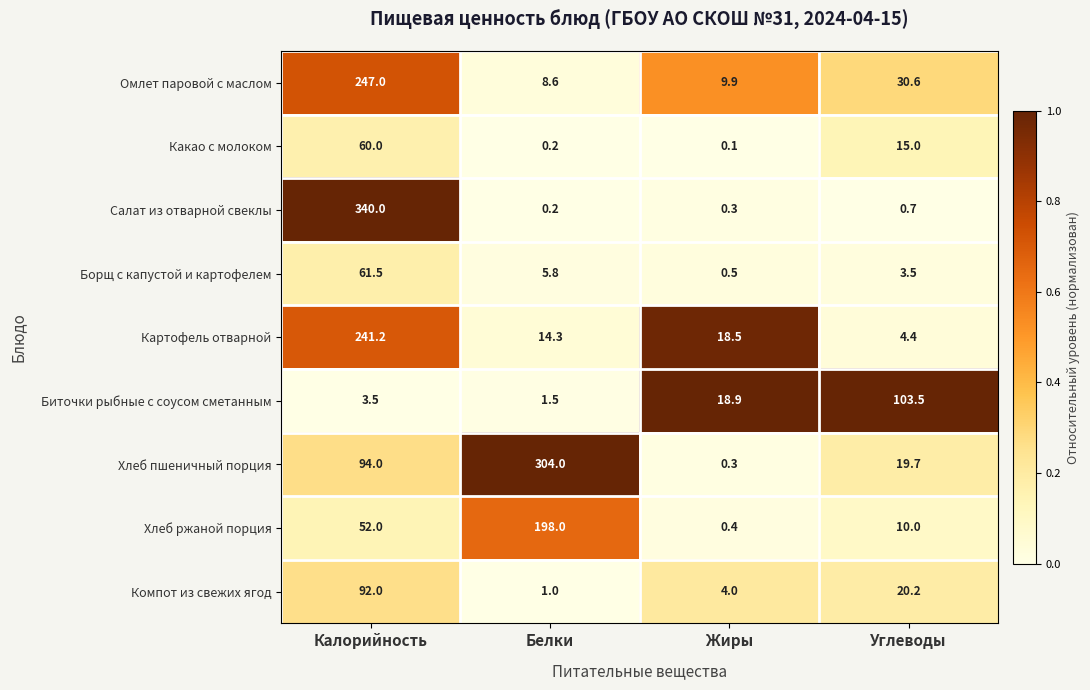

At Углеводы, list the series in order from largest to smallest.

Биточки рыбные с соусом сметанным, Омлет паровой с маслом, Компот из свежих ягод, Хлеб пшеничный порция, Какао с молоком, Хлеб ржаной порция, Картофель отварной, Борщ с капустой и картофелем, Салат из отварной свеклы